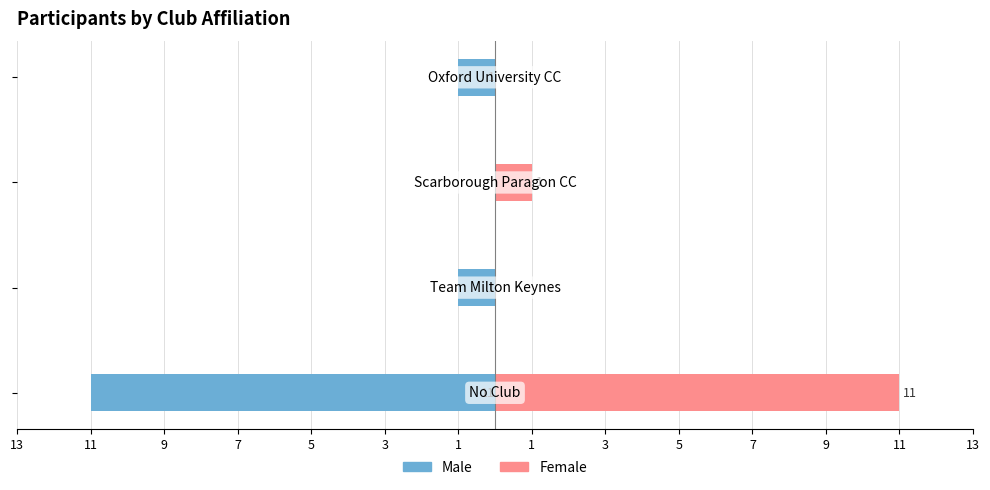

Reading left to right, what are all the values shown in this chart?

Male: -11	-1	0	-1
Female: 11	0	1	0